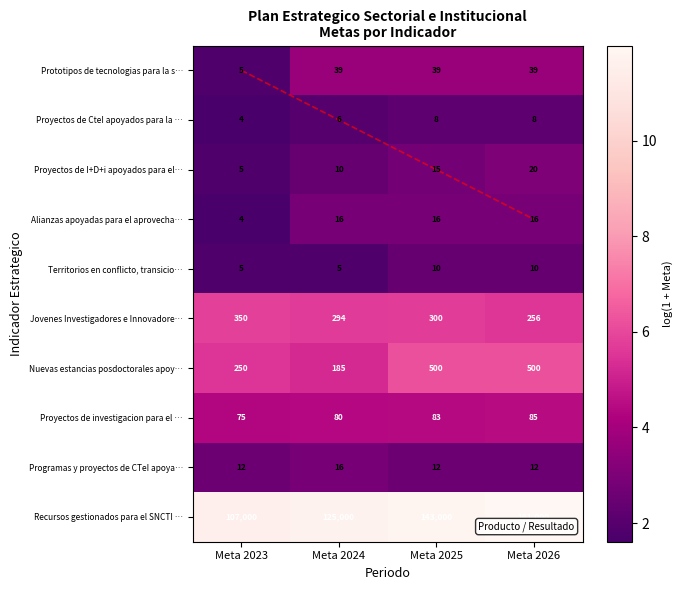

How many data points does each series have?

4